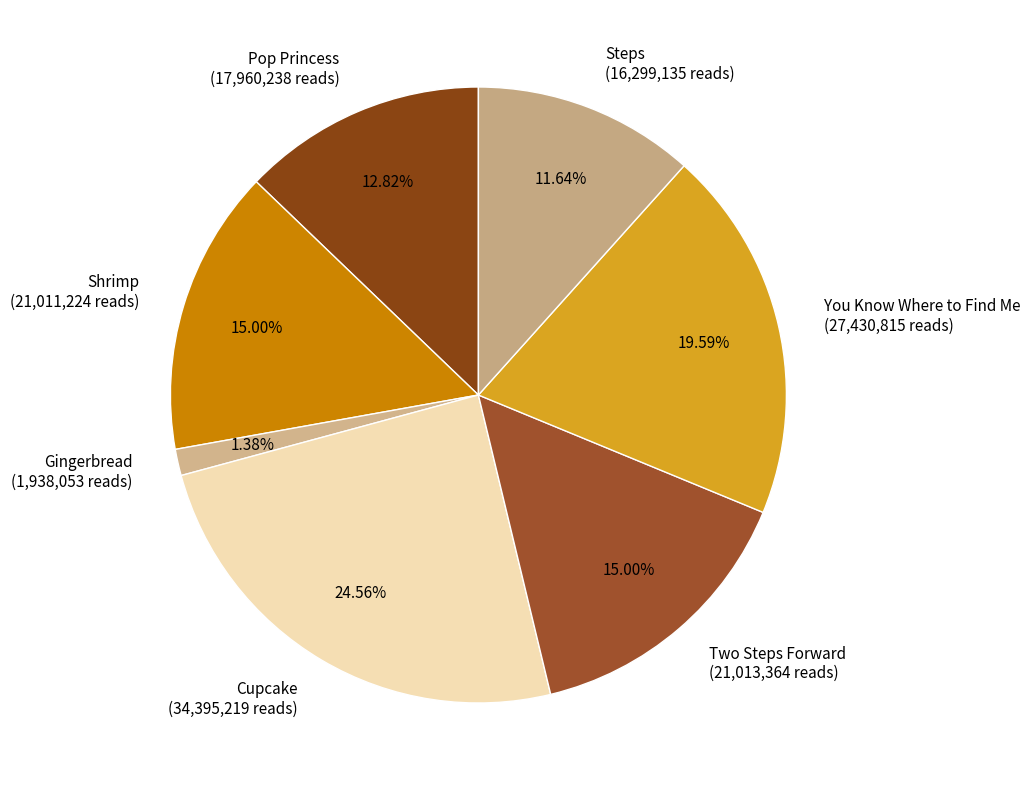

Does any single category account for the majority?

No